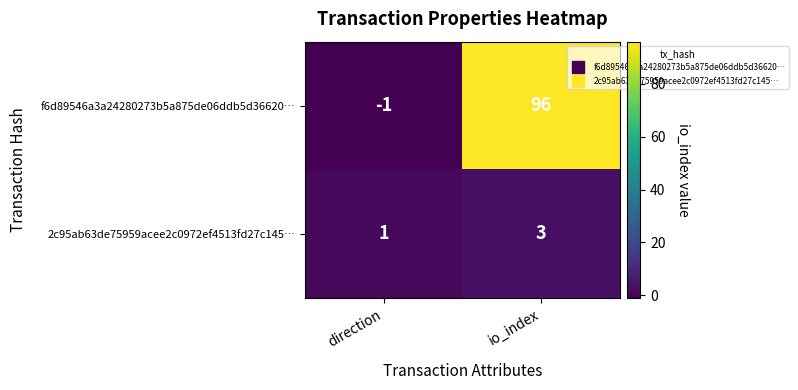

Rank the series at io_index from lowest to highest value.

2c95ab63de75959acee2c0972ef4513fd27c145…, f6d89546a3a24280273b5a875de06ddb5d36620…